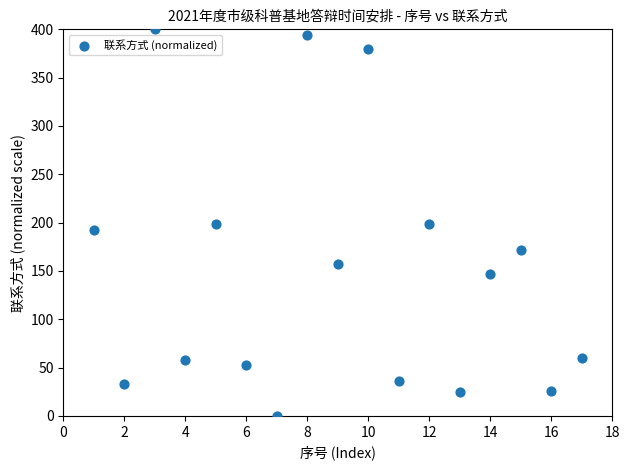

What is the range of Y values (max minus min)?

400.0